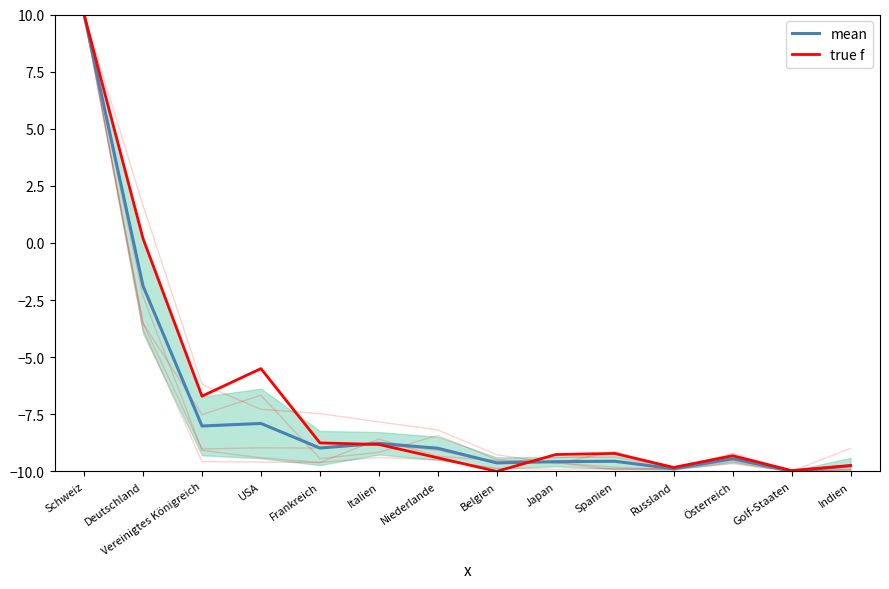

At which label is mean closest to 0?

Deutschland